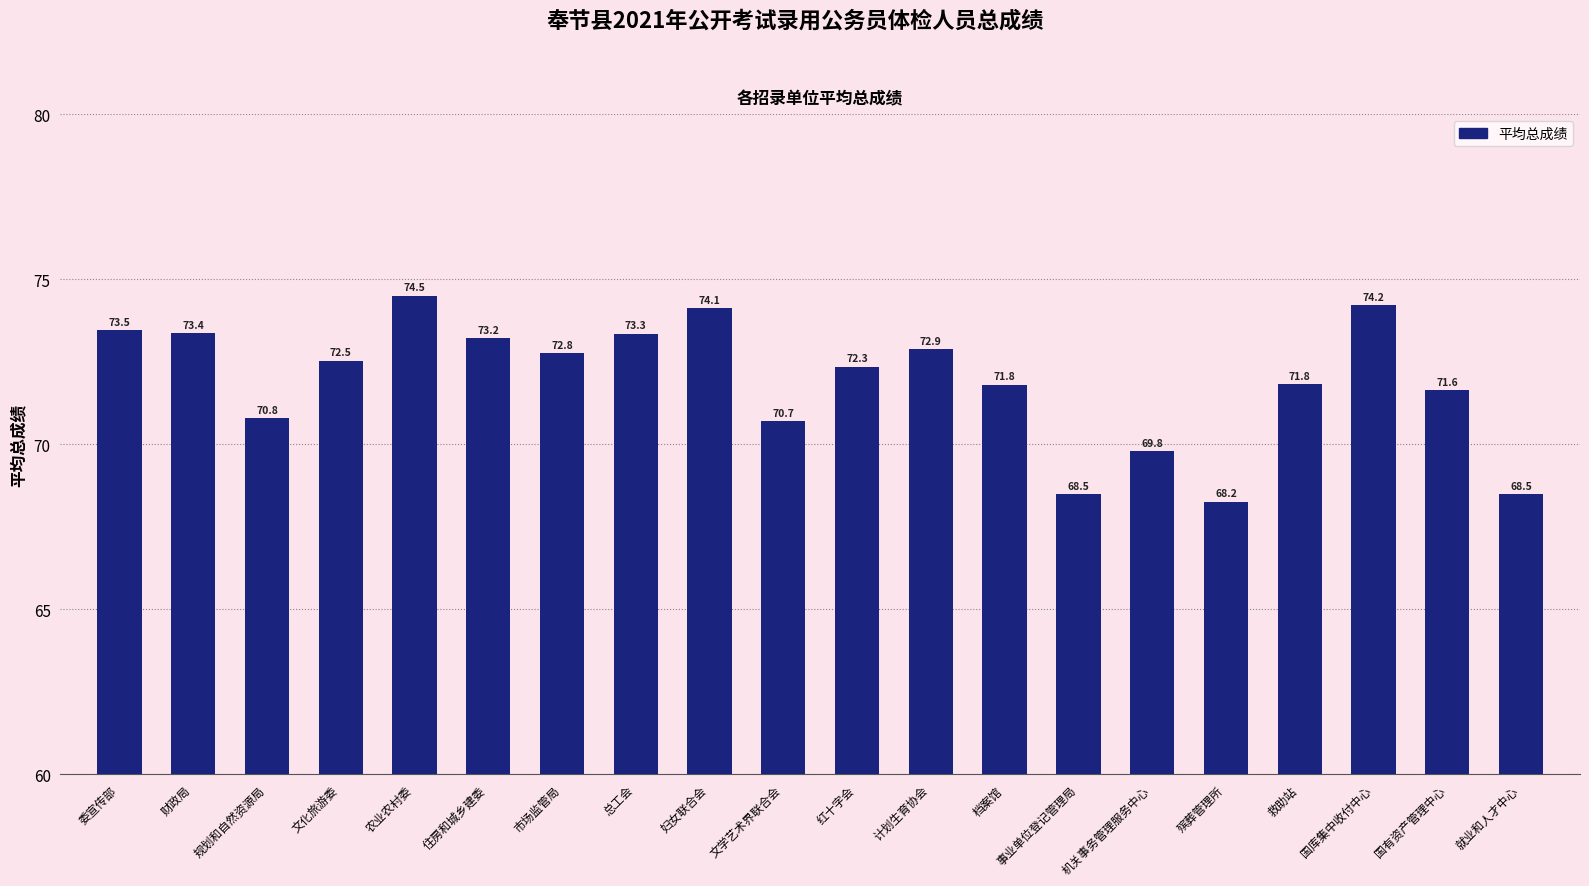

What position from the right is 计划生育协会?

9